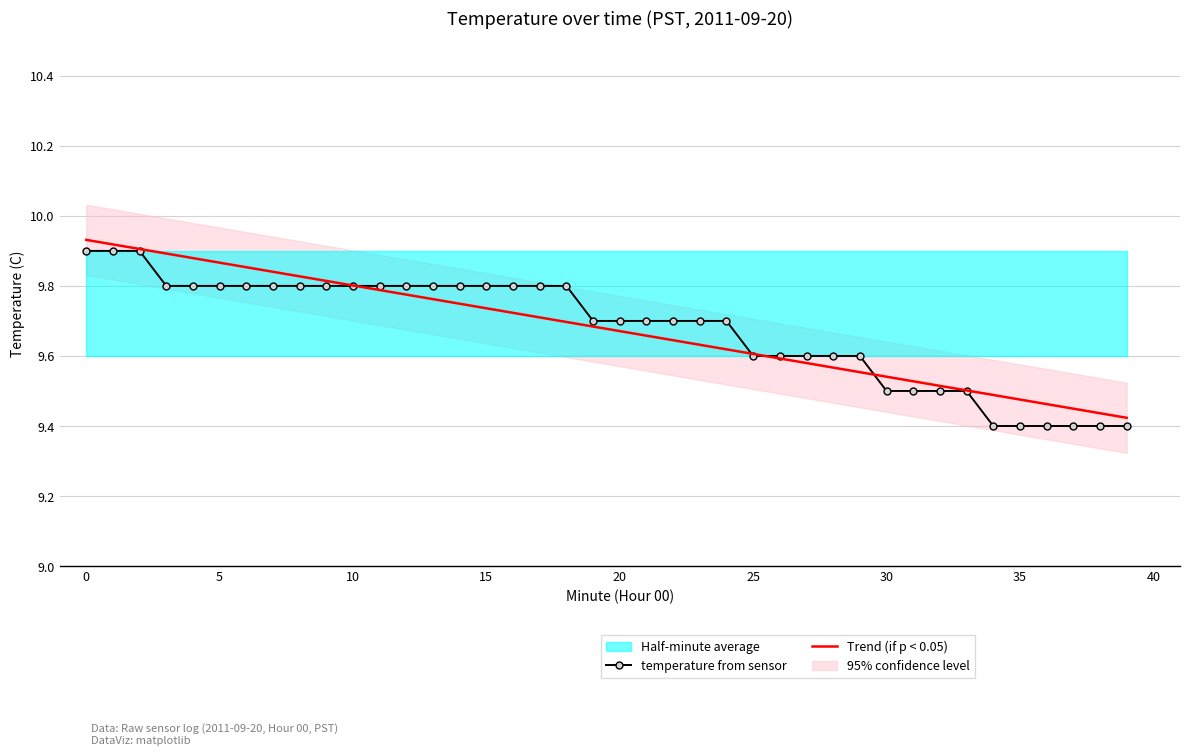

Reading left to right, transcribe all the data shown in this chart.

temperature from sensor: 9.9	9.9	9.9	9.8	9.8	9.8	9.8	9.8	9.8	9.8	9.8	9.8	9.8	9.8	9.8	9.8	9.8	9.8	9.8	9.7	9.7	9.7	9.7	9.7	9.7	9.6	9.6	9.6	9.6	9.6	9.5	9.5	9.5	9.5	9.4	9.4	9.4	9.4	9.4	9.4
Trend (if p < 0.05): 9.9	9.9	9.9	9.9	9.9	9.9	9.9	9.8	9.8	9.8	9.8	9.8	9.8	9.8	9.7	9.7	9.7	9.7	9.7	9.7	9.7	9.7	9.6	9.6	9.6	9.6	9.6	9.6	9.6	9.6	9.5	9.5	9.5	9.5	9.5	9.5	9.5	9.4	9.4	9.4